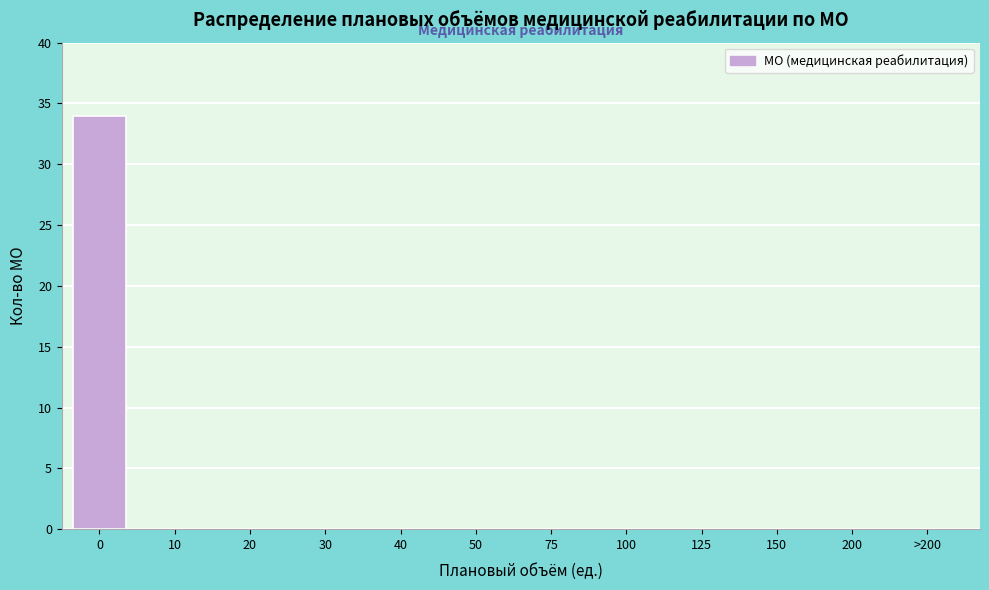

Reading left to right, extract all data points from this chart.

0=34	10=0	20=0	30=0	40=0	50=0	75=0	100=0	125=0	150=0	200=0	>200=0